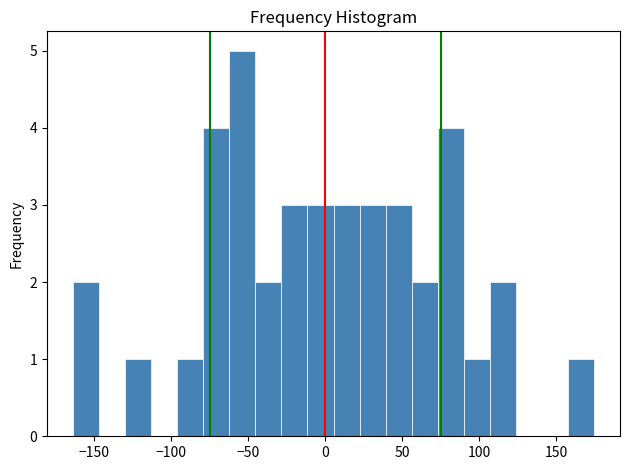

Read against the x-axis, roughly where is the centre of the tallest bar?

-55